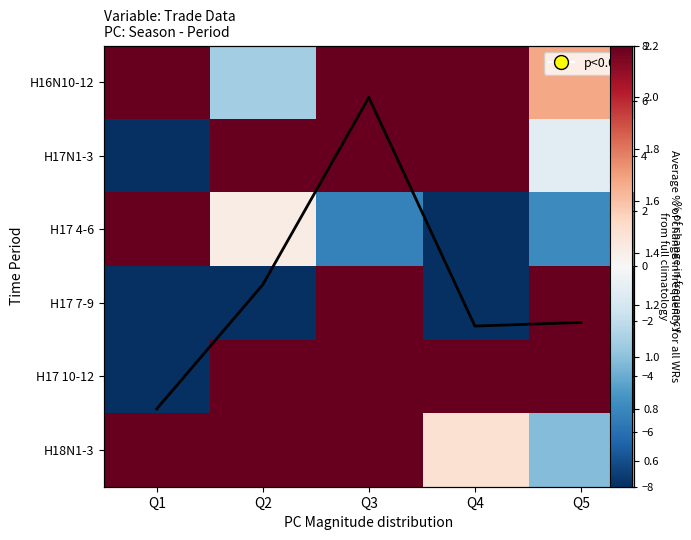

True or false: H17 10-12 has a value of 12.6 at Q3.

False